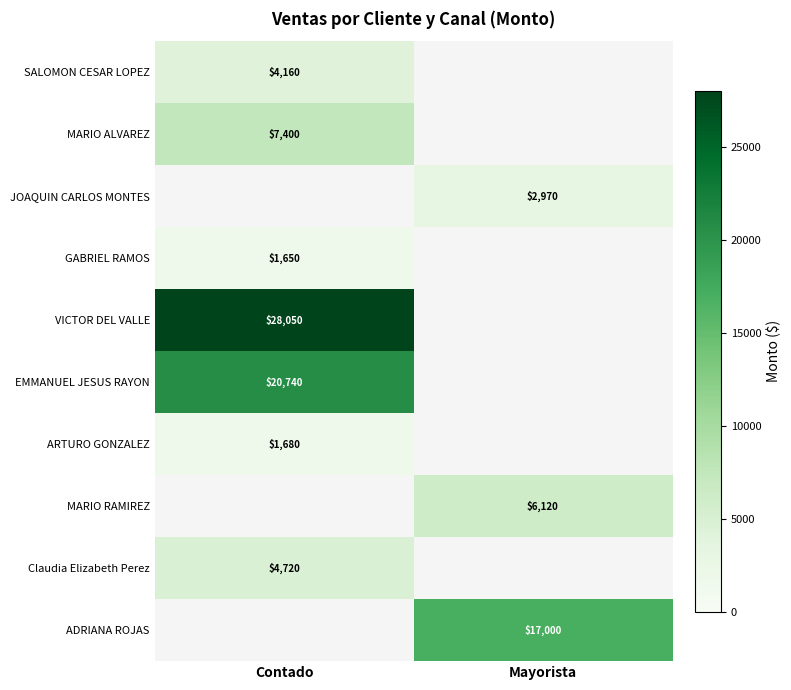

The value of Claudia Elizabeth Perez at Contado is 4720. True or false?

True